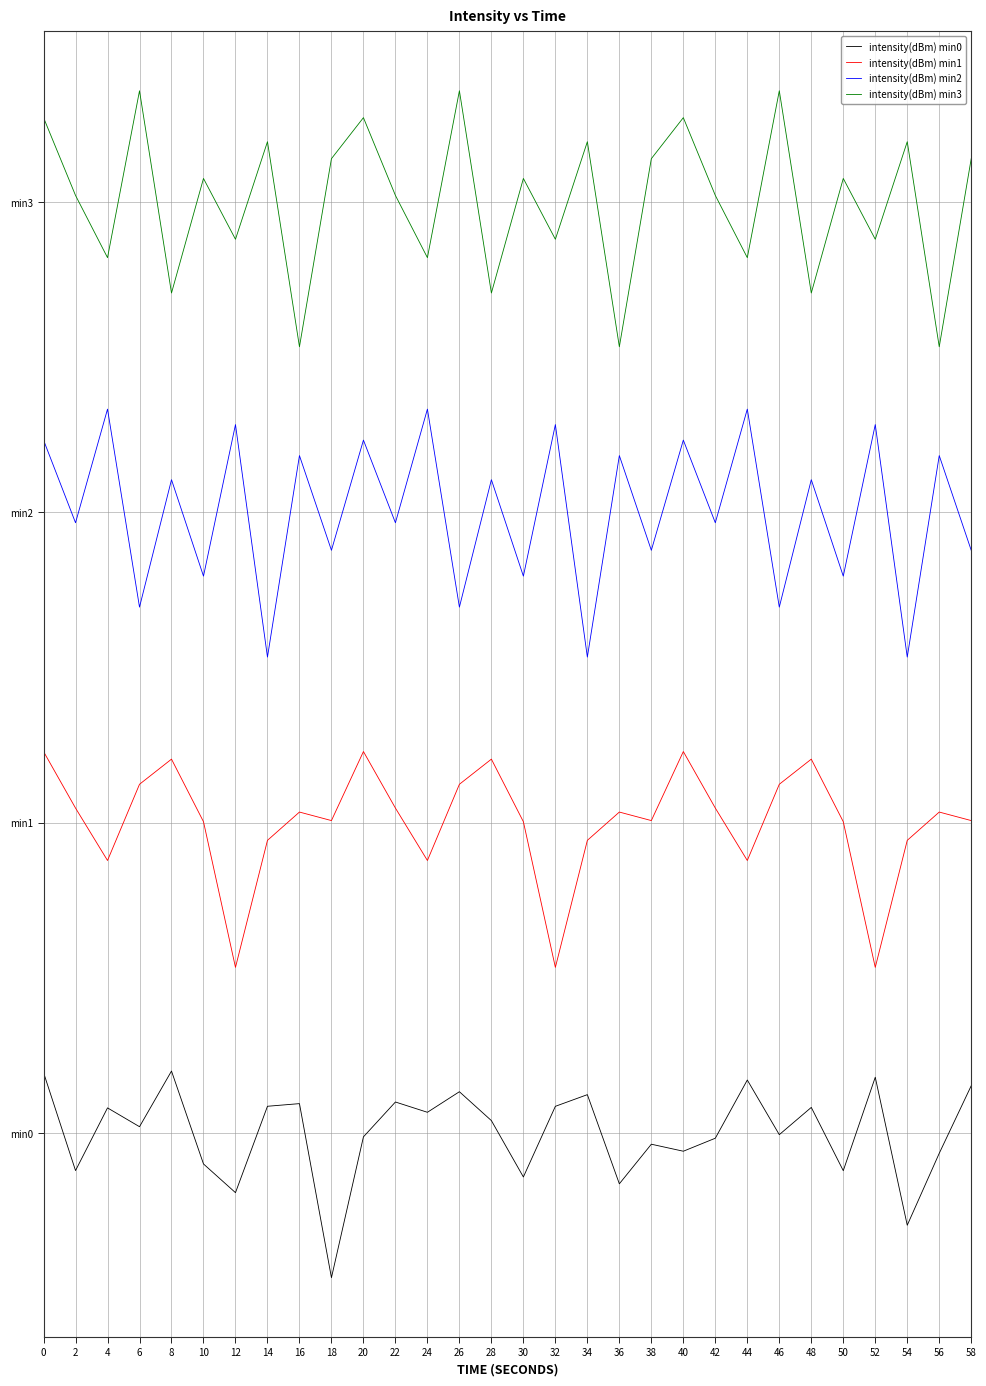

What is the average value of the intensity(dBm) min1 series?

15.0